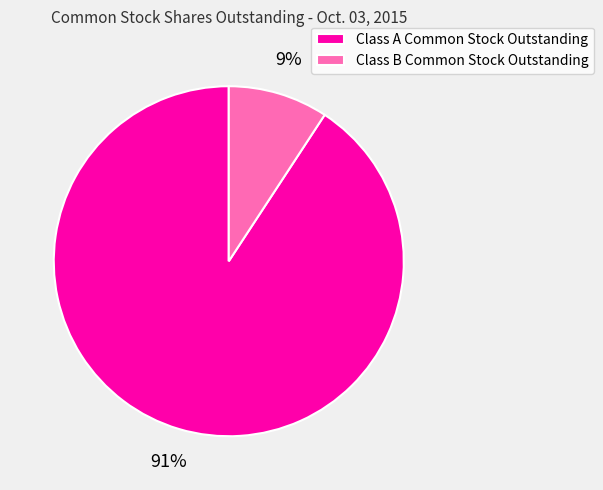

Between Class A Common Stock Outstanding and Class B Common Stock Outstanding, which is larger?

Class A Common Stock Outstanding